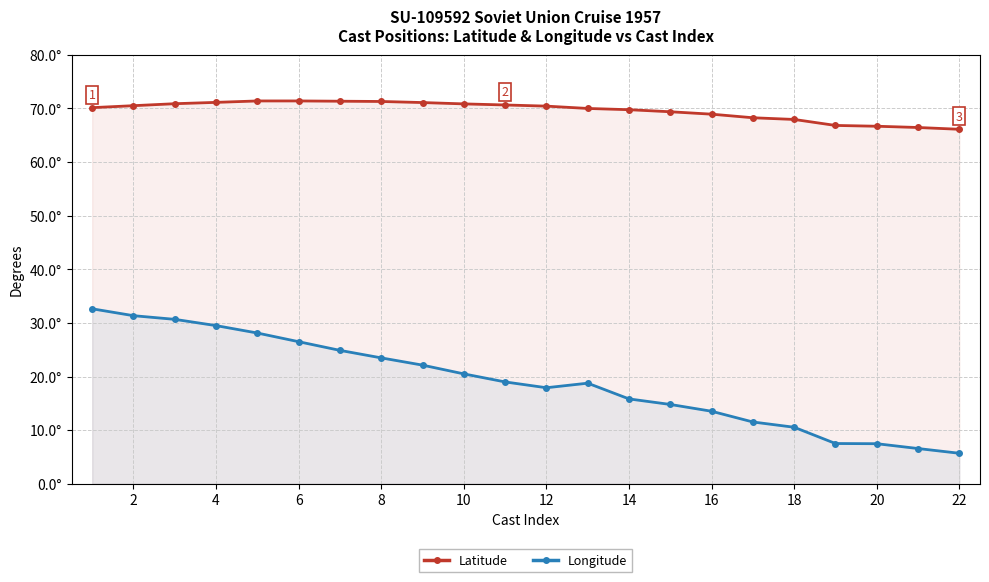

Rank the series by their maximum value, from lowest to highest.

Longitude, Latitude